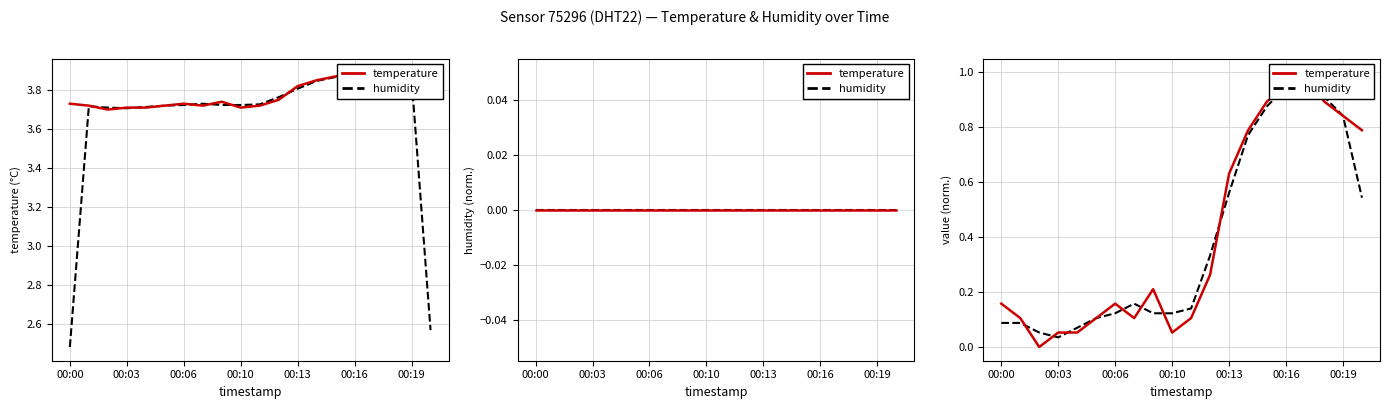

The value of humidity at 19 is 0.8. True or false?

False